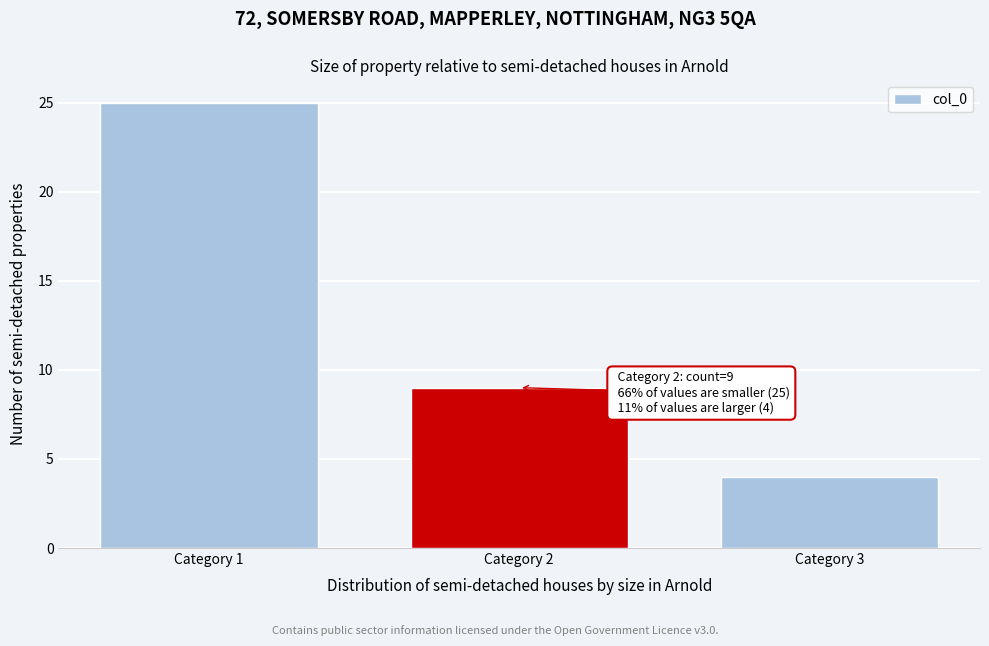

Reading left to right, transcribe all the data shown in this chart.

25	9	4